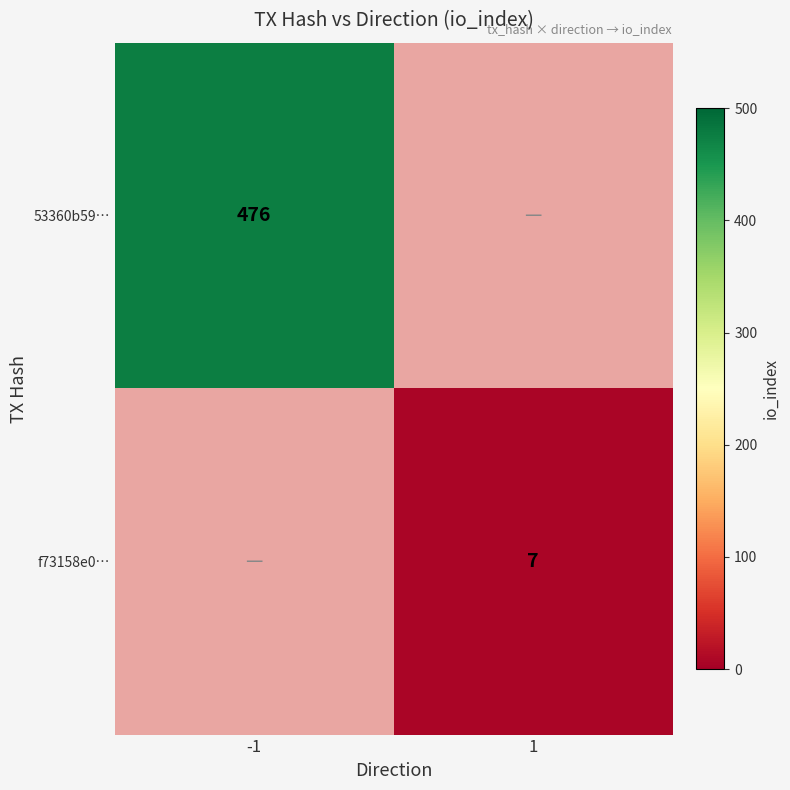

Is the value of 53360b59… at -1 greater than the value of f73158e0… at 1?

Yes